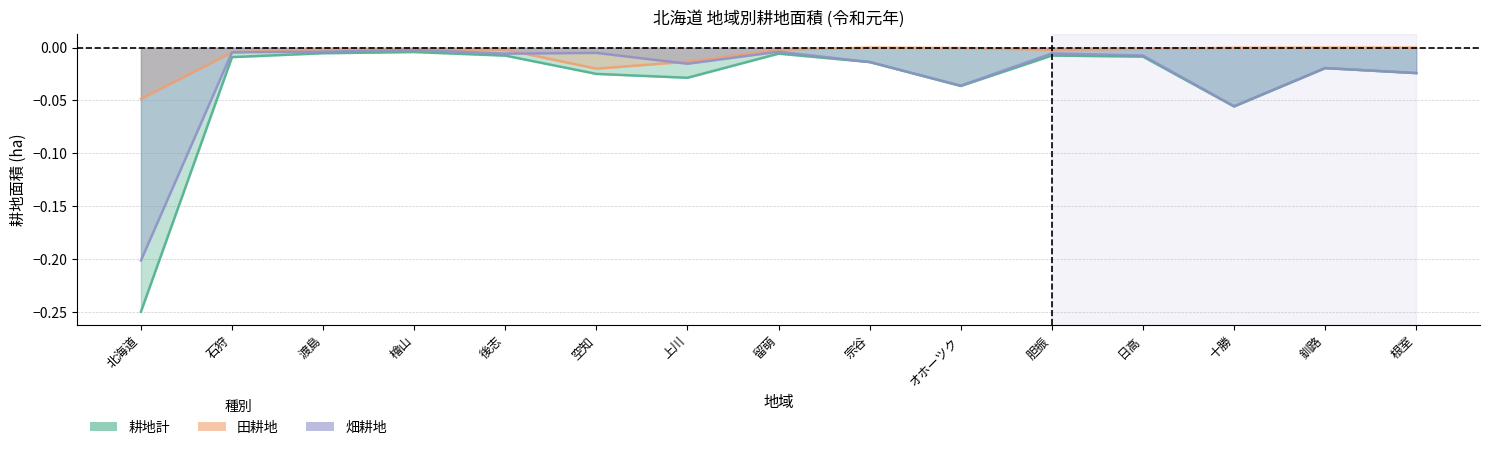

Count the number of categories in the chart.

15